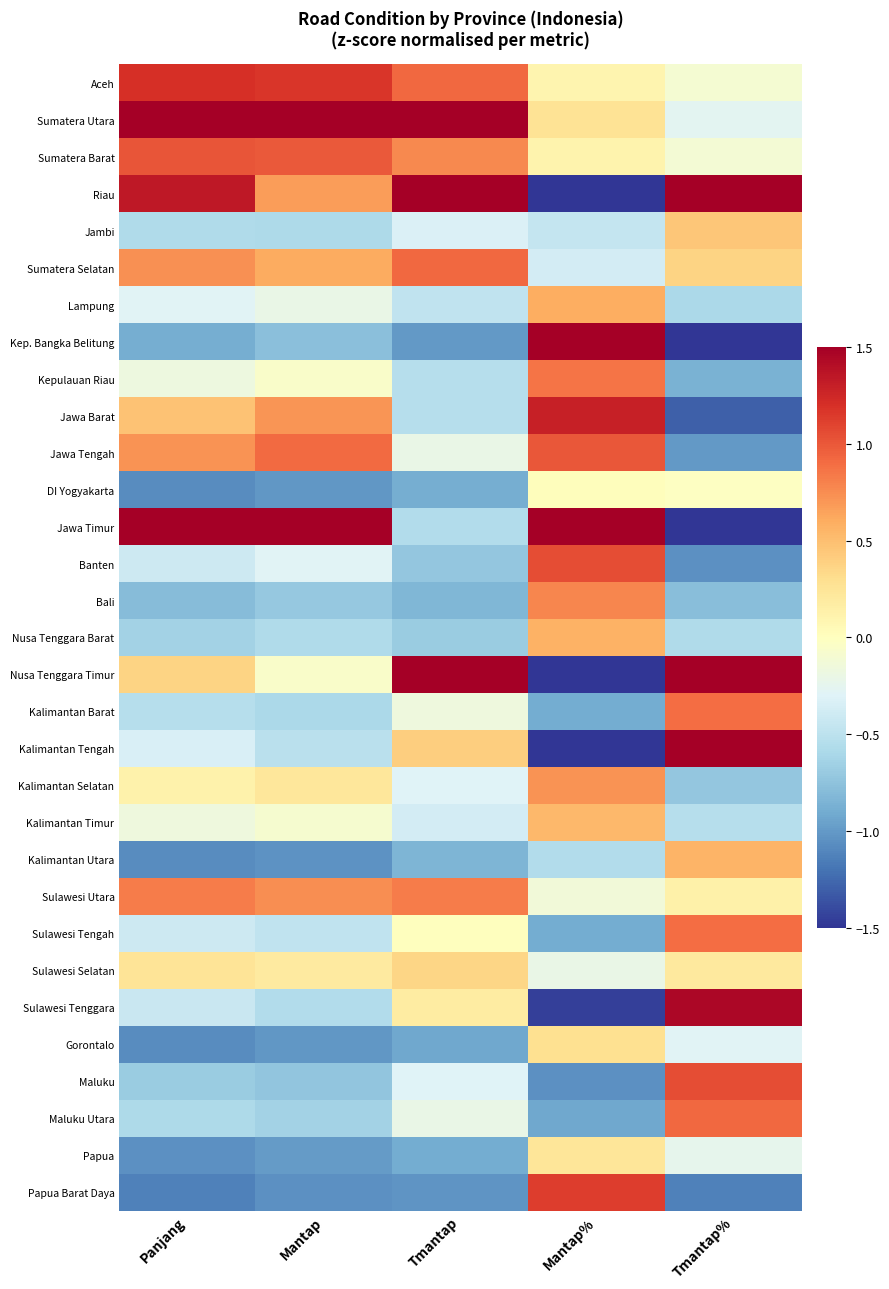

At which category does the chart reach its peak across all series?

Panjang